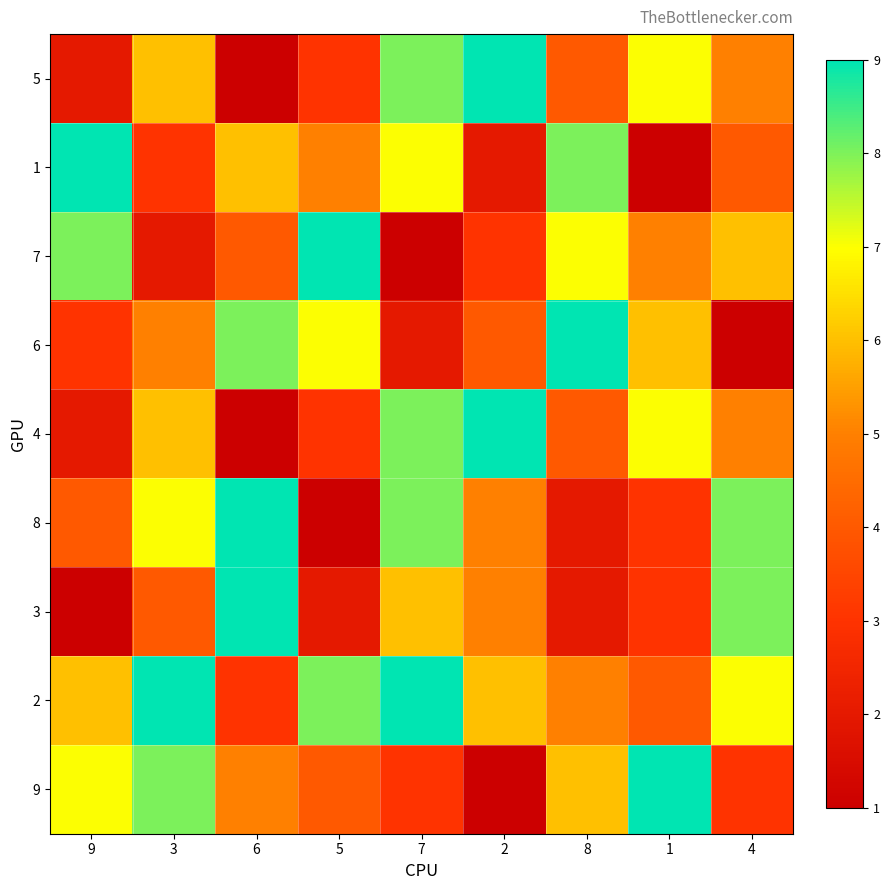

Reading right to left, what are all the values shown in this chart?

5: 4=5	1=7	8=4	2=9	7=8	5=3	6=1	3=6	9=2
1: 4=4	1=1	8=8	2=2	7=7	5=5	6=6	3=3	9=9
7: 4=6	1=5	8=7	2=3	7=1	5=9	6=4	3=2	9=8
6: 4=1	1=6	8=9	2=4	7=2	5=7	6=8	3=5	9=3
4: 4=5	1=7	8=4	2=9	7=8	5=3	6=1	3=6	9=2
8: 4=8	1=3	8=2	2=5	7=8	5=1	6=9	3=7	9=4
3: 4=8	1=3	8=2	2=5	7=6	5=2	6=9	3=4	9=1
2: 4=7	1=4	8=5	2=6	7=9	5=8	6=3	3=9	9=6
9: 4=3	1=9	8=6	2=1	7=3	5=4	6=5	3=8	9=7